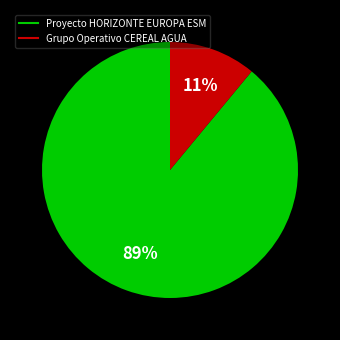

Count the number of slices in the pie.

2